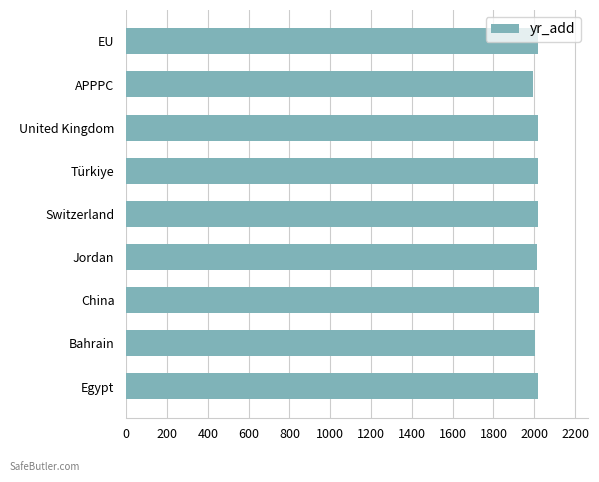

Count the number of data series in this chart.

1